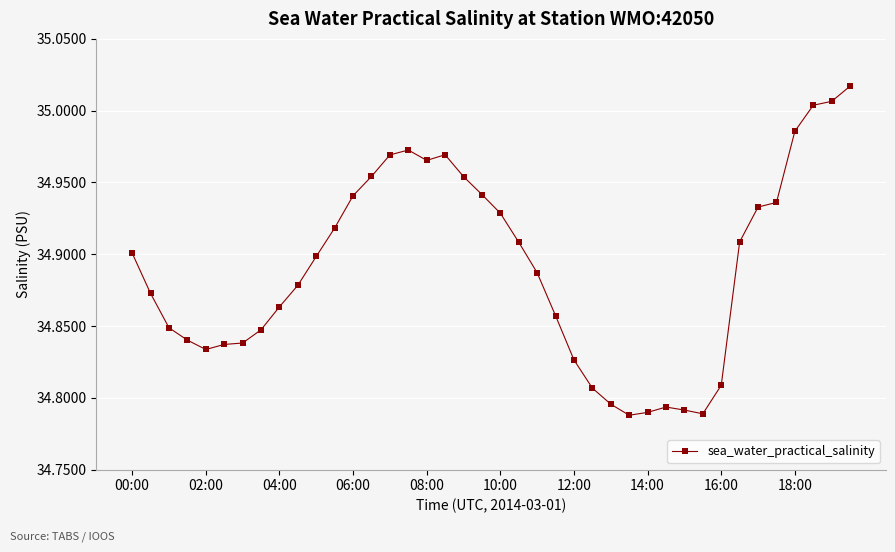

What is the sum of all values?

1395.6